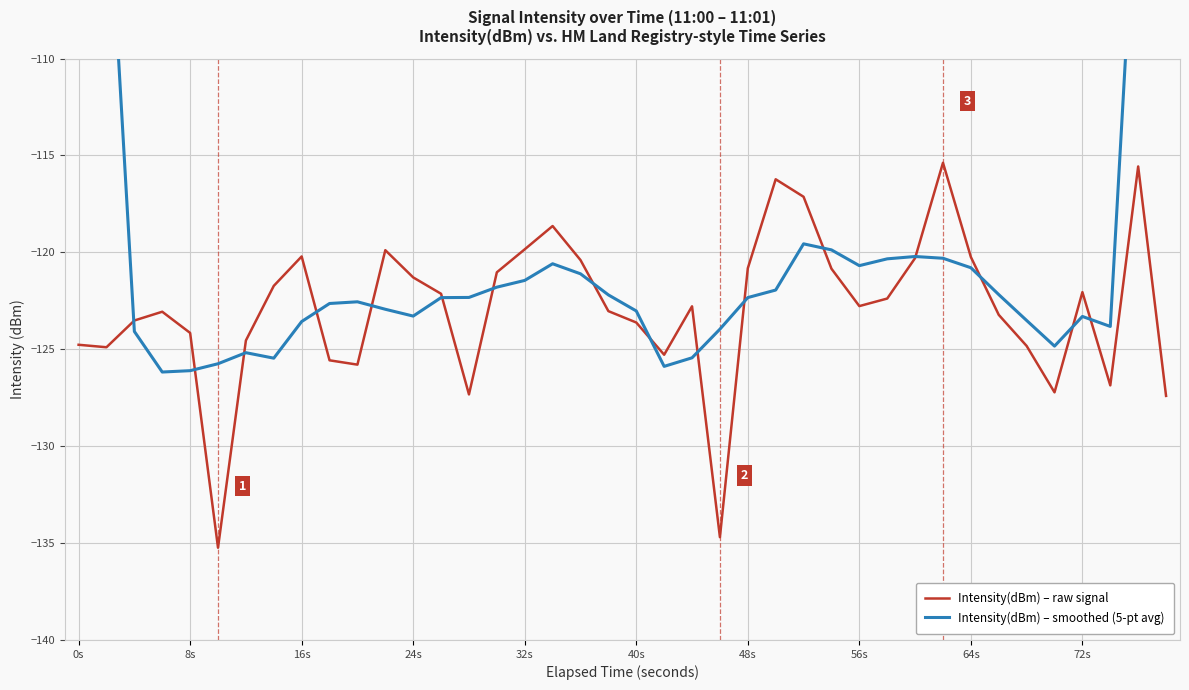

The value of Intensity(dBm) – raw signal at 0s is -62.3. True or false?

False